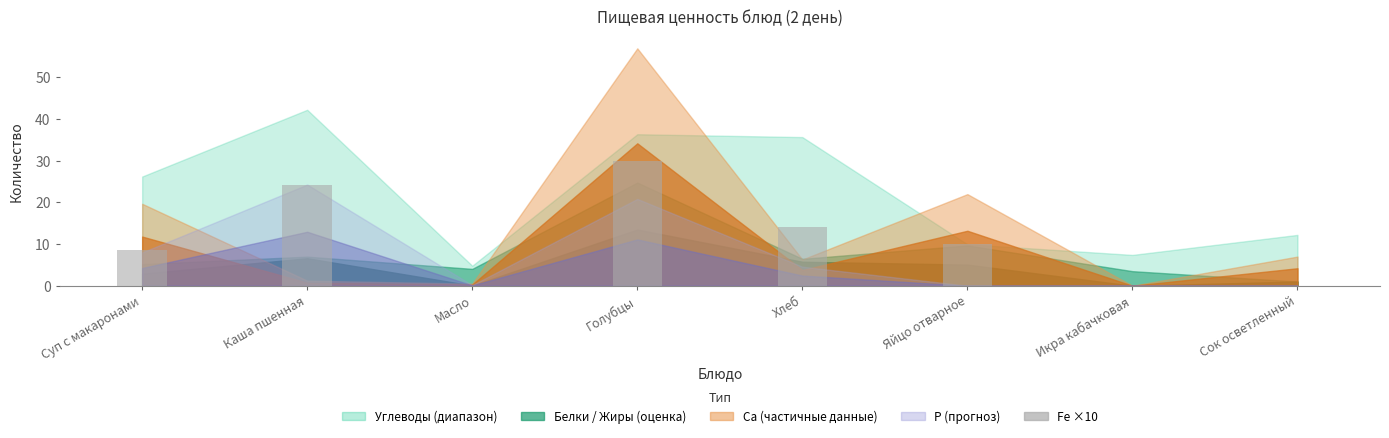

Reading left to right, extract all data points from this chart.

Суп с макаронами=8.7	Каша пшенная=24.3	Масло=0.0	Голубцы=30.0	Хлеб=14.0	Яйцо отварное=10.0	Икра кабачковая=0.0	Сок осветленный=0.0